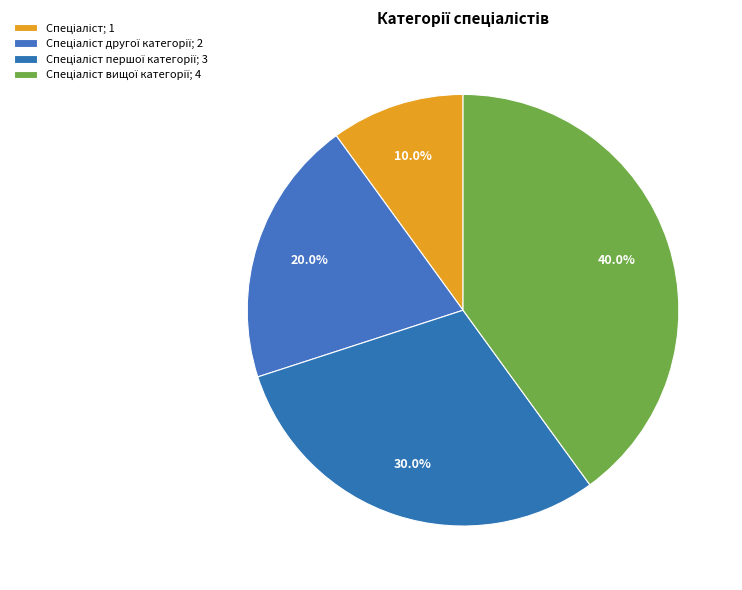

Count the number of slices in the pie.

4